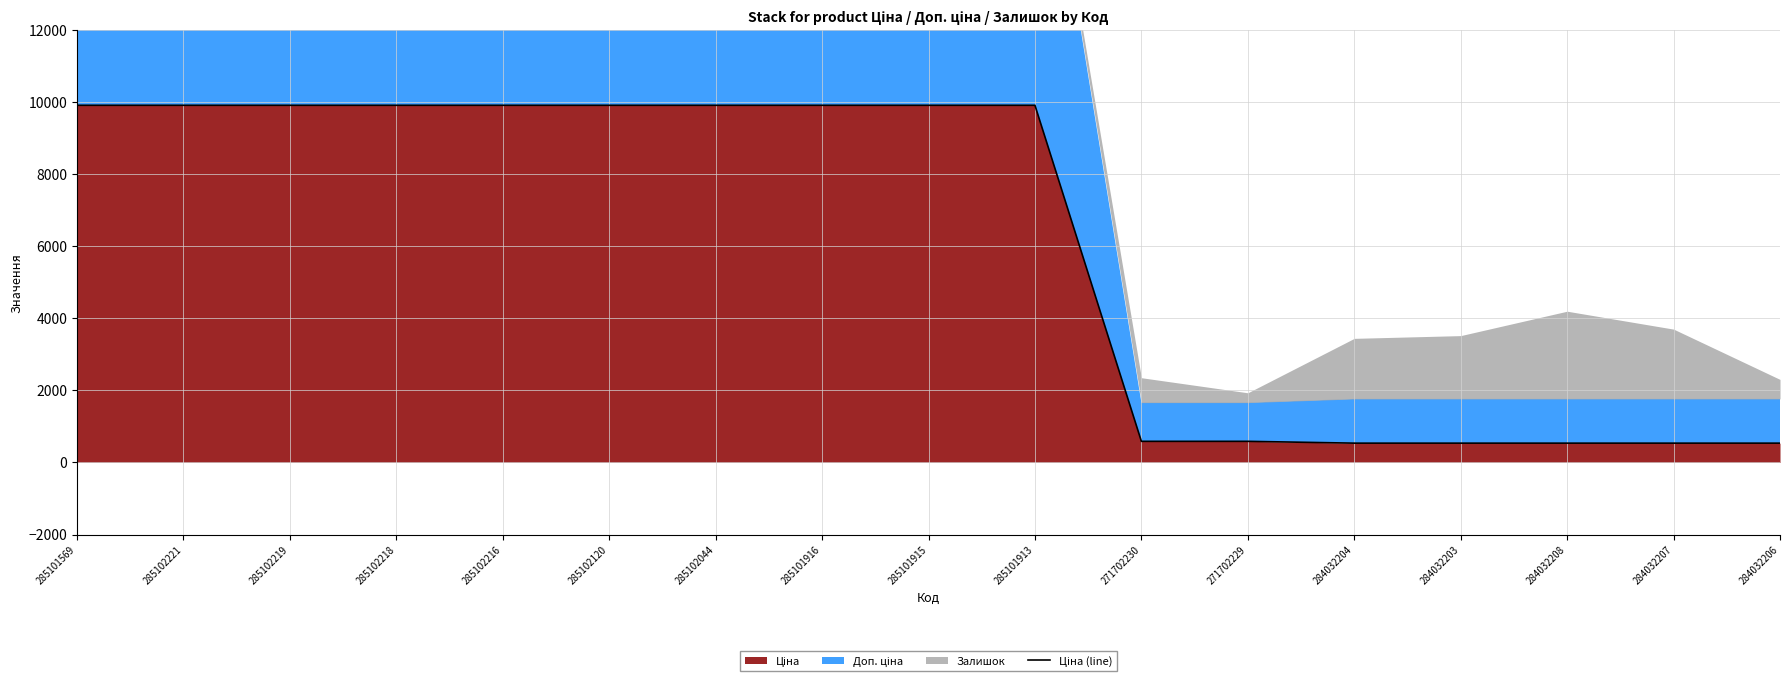

Reading left to right, what are all the values shown in this chart?

9908.5	9908.5	9908.5	9908.5	9908.5	9908.5	9908.5	9908.5	9908.5	9908.5	586.0	586.0	535.4	535.4	535.4	535.4	535.4